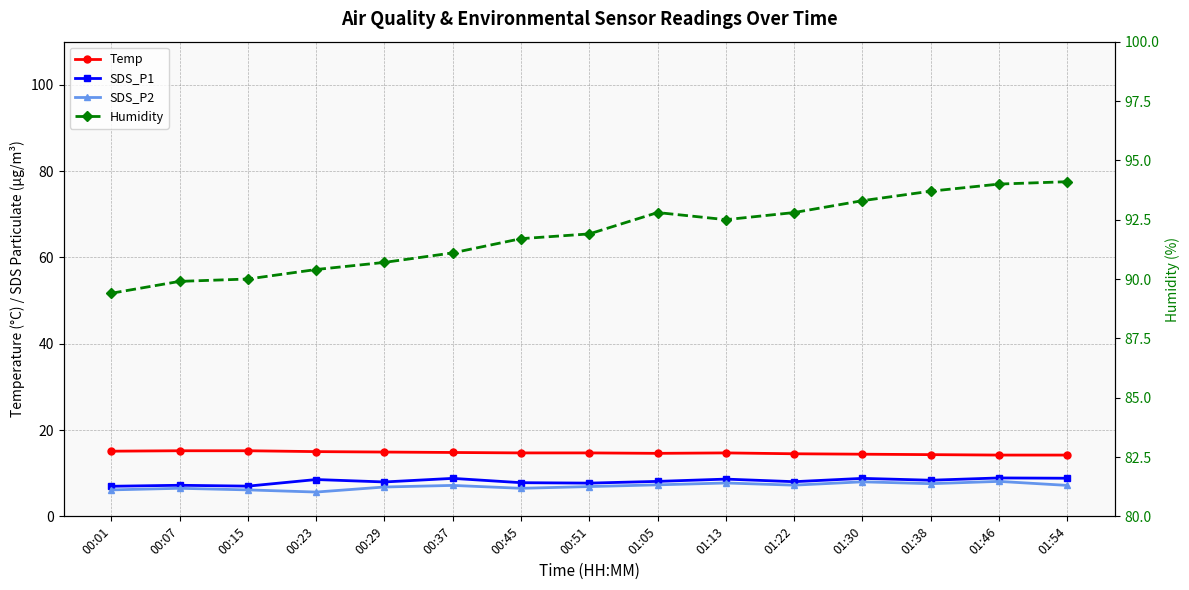

Where is the first local minimum for Humidity?

01:13